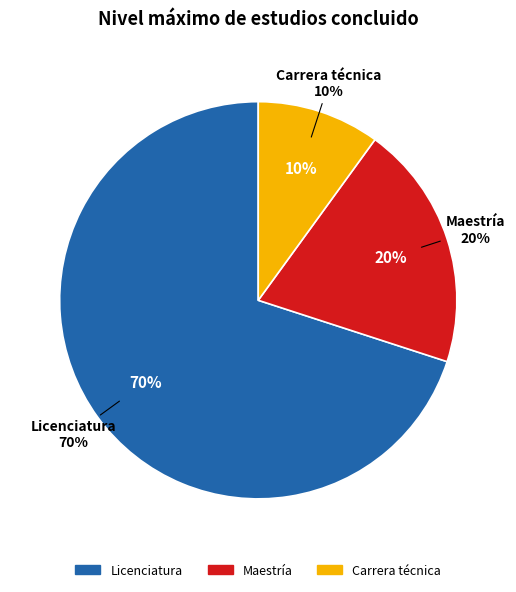

To the nearest percent, what is the combined percentage of Maestría and Carrera técnica?

30%